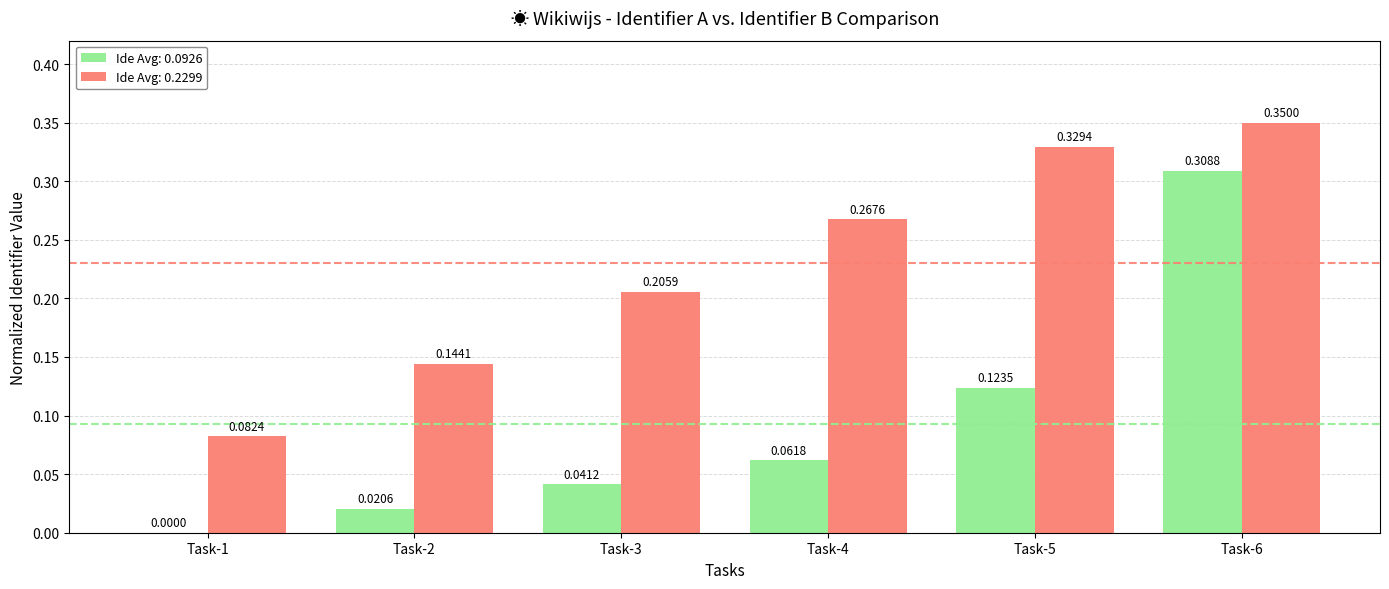

At which category is the sum across all series the highest?

Task-6